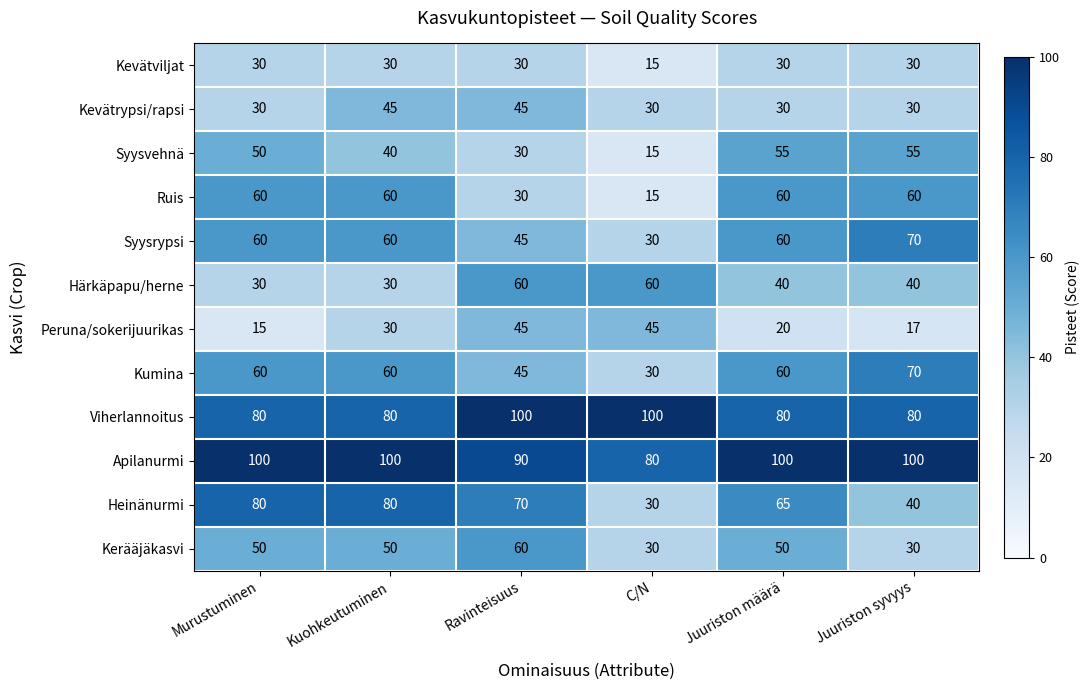

What is the difference between the Apilanurmi values at Juuriston määrä and C/N?

20